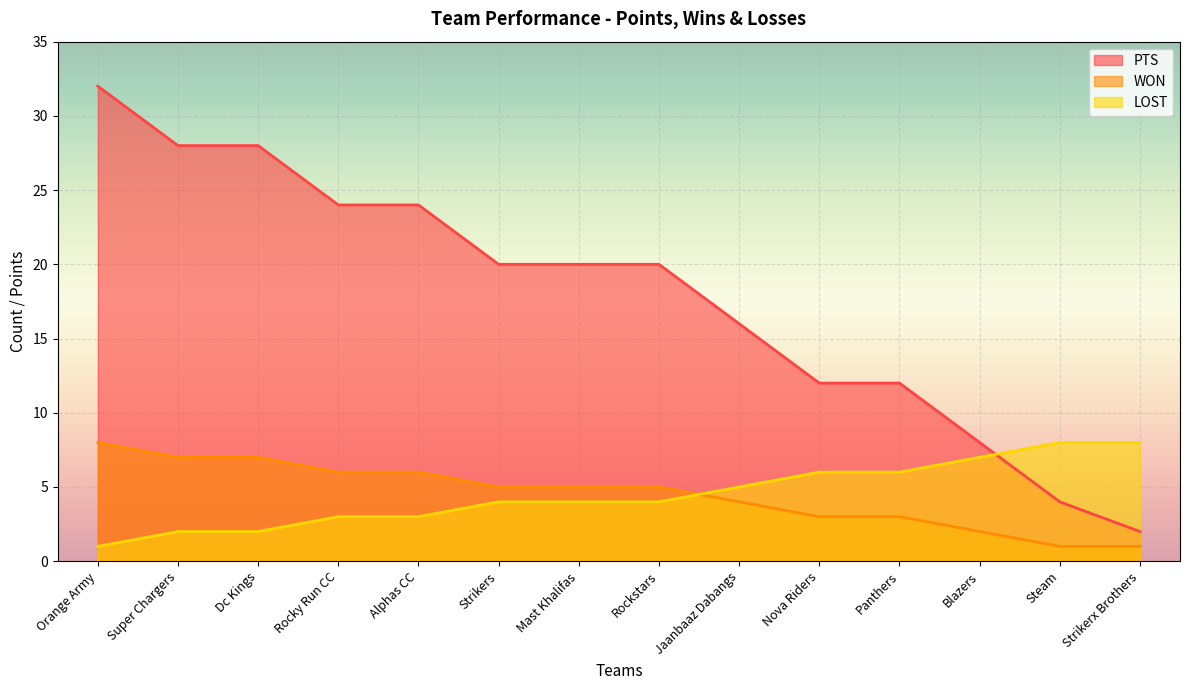

Is it true that WON equals 2 at Blazers?

True